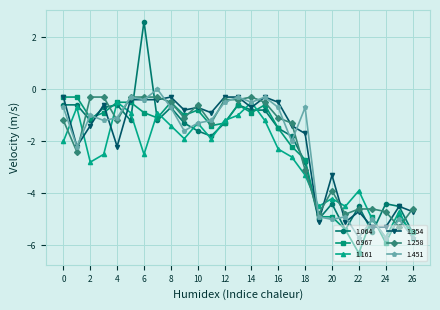

What are all the series names shown in the legend?

1.064, 0.967, 1.161, 1.354, 1.258, 1.451